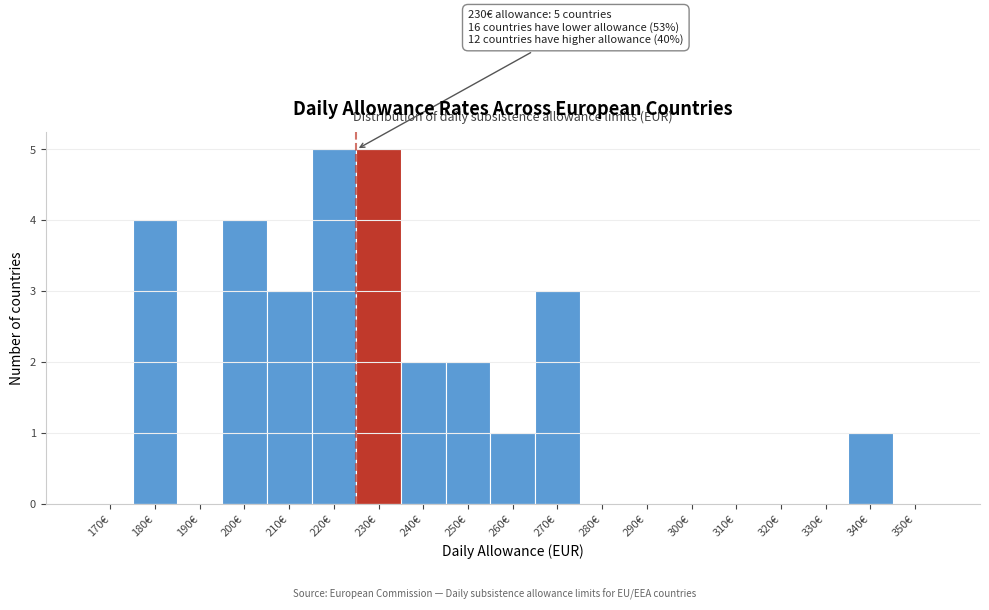

Reading right to left, what are all the values shown in this chart?

350€=0	340€=1	330€=0	320€=0	310€=0	300€=0	290€=0	280€=0	270€=3	260€=1	250€=2	240€=2	230€=5	220€=5	210€=3	200€=4	190€=0	180€=4	170€=0